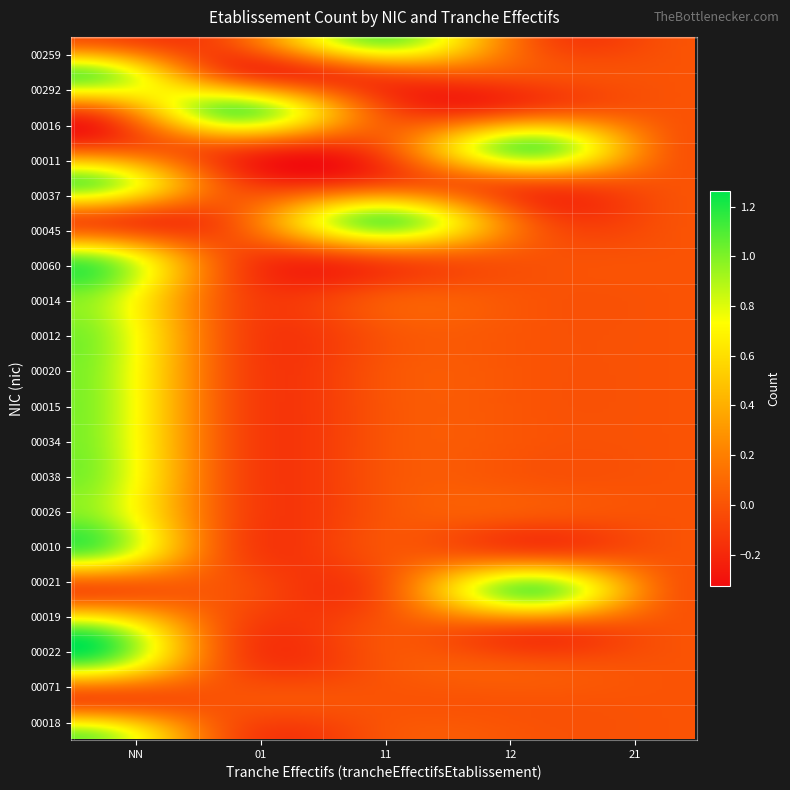

Which series has the largest total across all categories?

00259